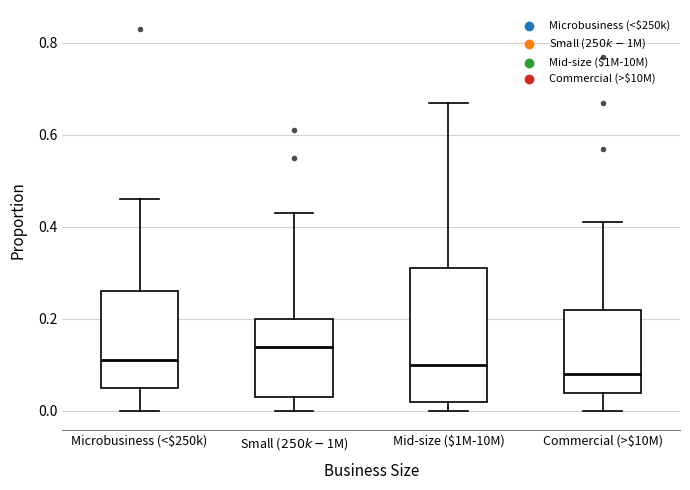

Comparing the boxes themselves (not the whiskers), which one is the tallest?

Mid-size ($1M-10M)